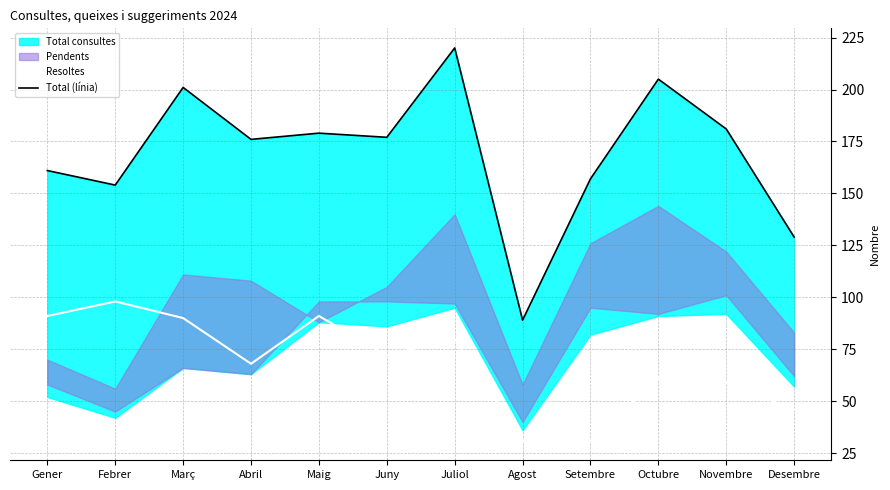

True or false: Resoltes has more than 1 interior local peaks.

True